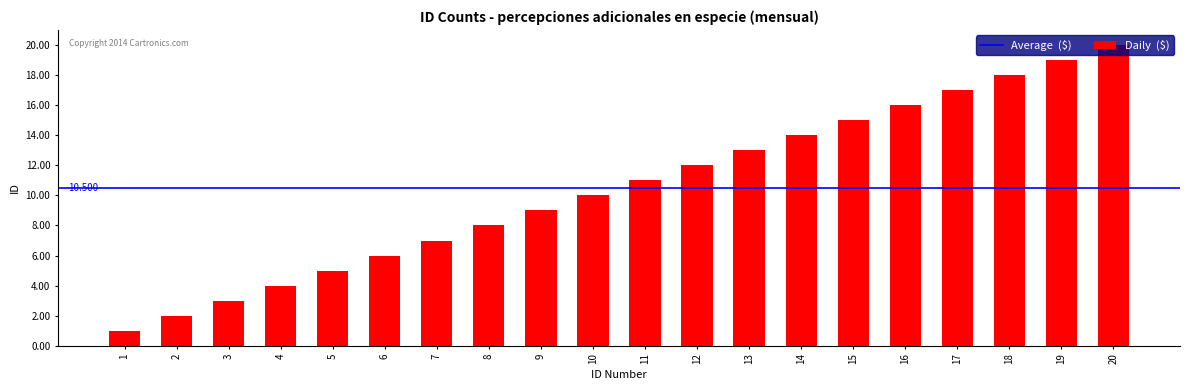

Which has a higher value, 17 or 14?

17